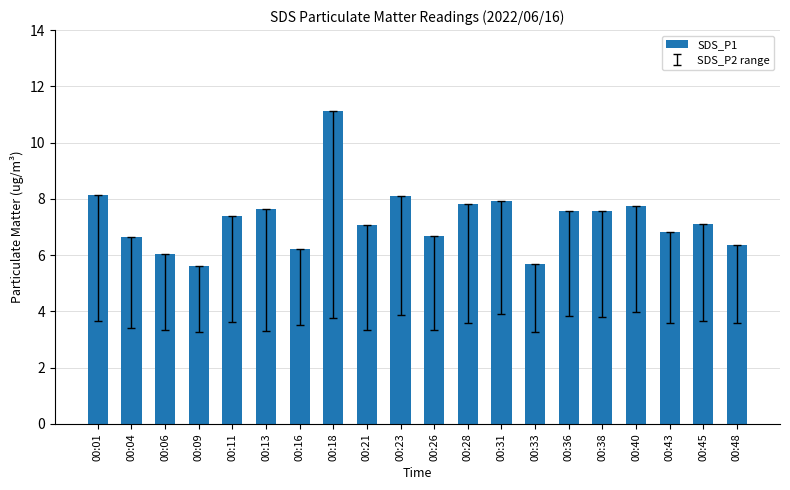

Approximately how many times larger is the value at 00:26 compared to 00:40?

0.9